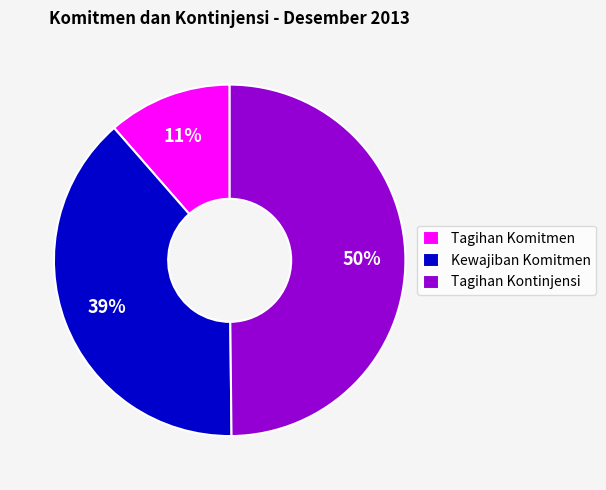

Is it true that Tagihan Komitmen is 1% of the pie?

False